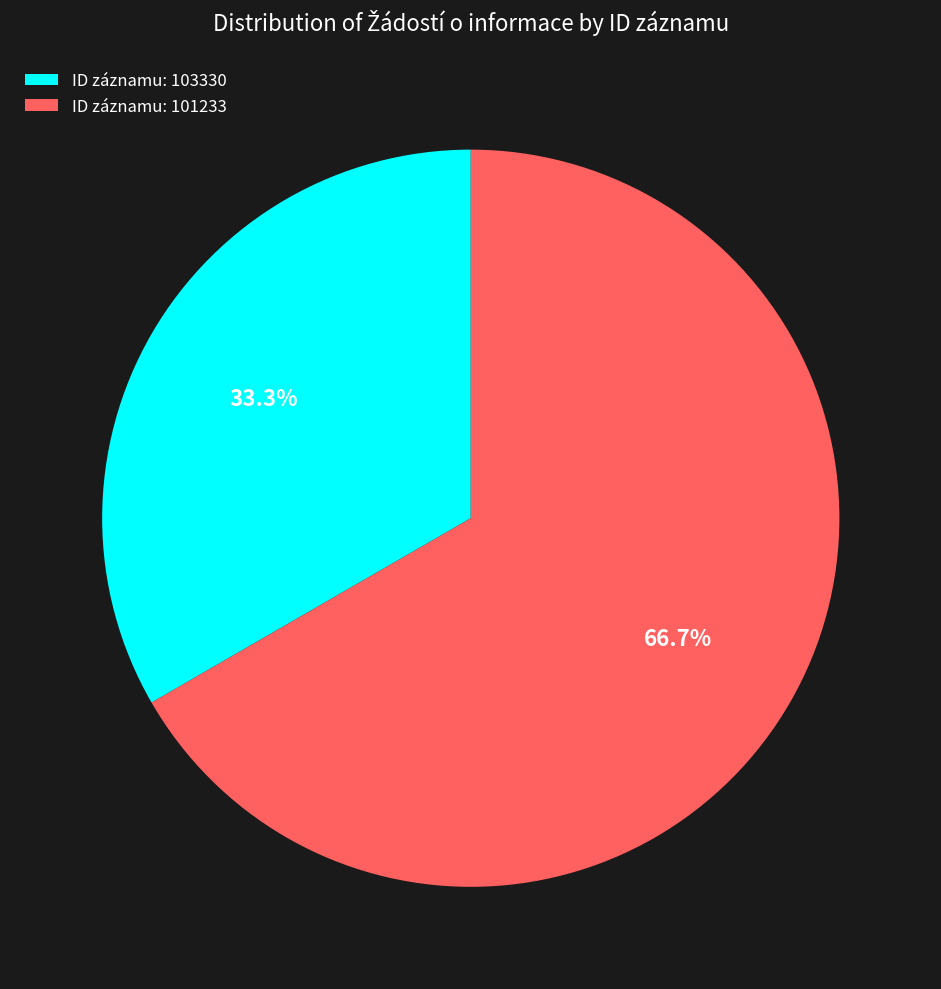

What is the largest slice in the pie chart?

101233